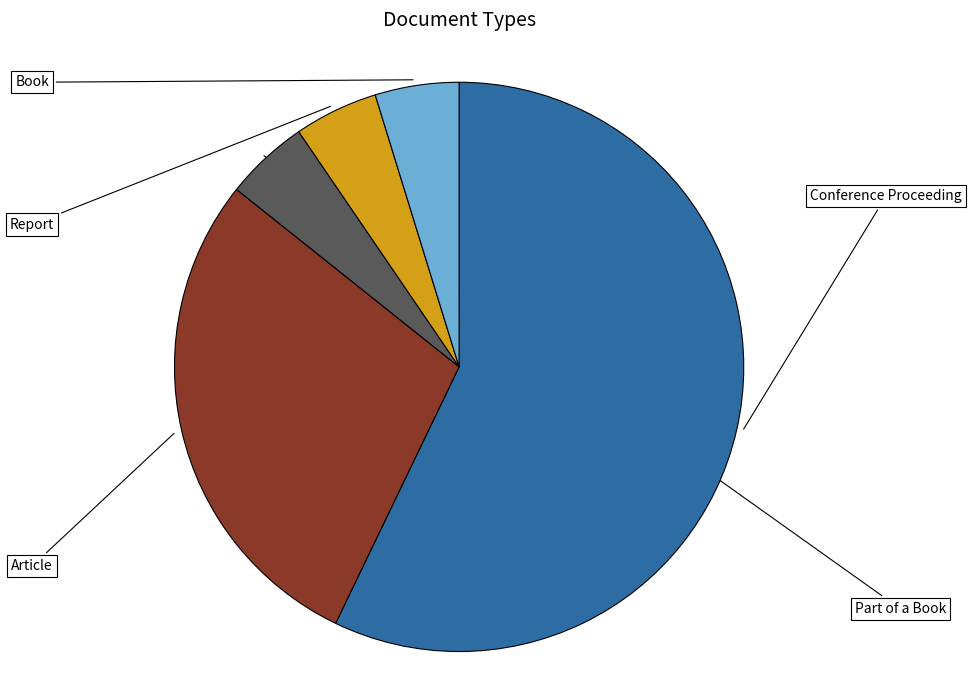

The Book slice represents 1% of the pie. True or false?

False